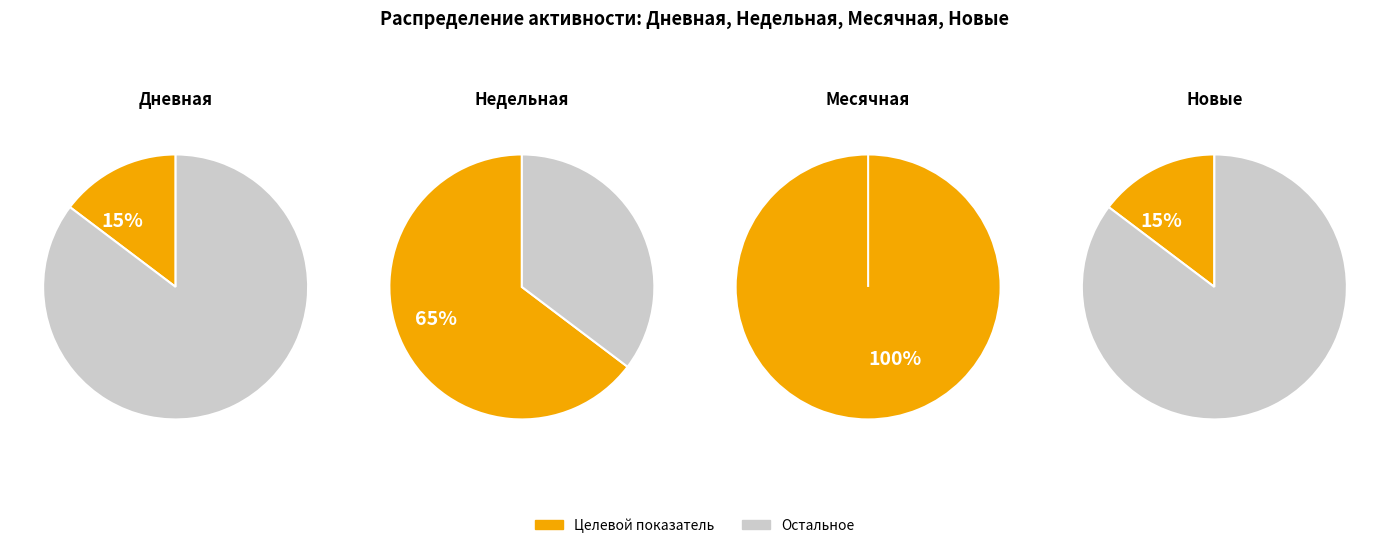

Which series has the largest range (max minus min)?

Месячная